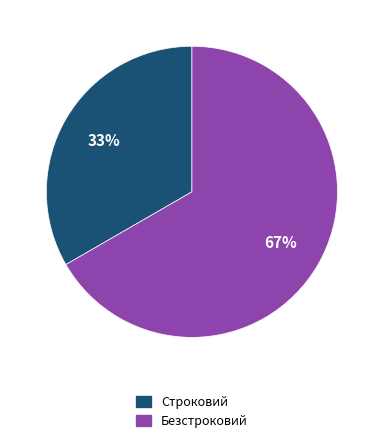

The Безстроковий slice represents 67% of the pie. True or false?

True